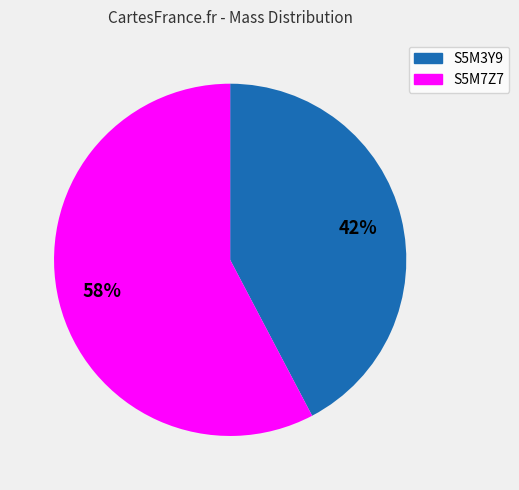

Is there a majority slice in this chart?

Yes